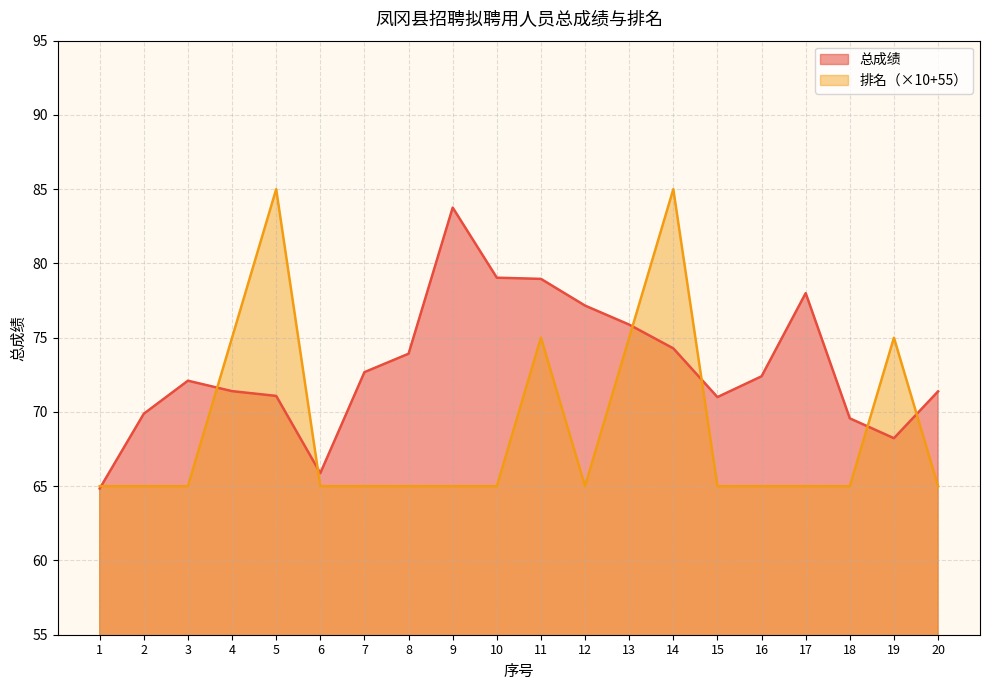

Reading left to right, transcribe all the data shown in this chart.

总成绩: 64.8	69.9	72.1	71.4	71.1	65.9	72.7	73.9	83.8	79.0	79.0	77.2	75.9	74.3	71.0	72.4	78.0	69.6	68.2	71.4
排名: 65.0	65.0	65.0	75.0	85.0	65.0	65.0	65.0	65.0	65.0	75.0	65.0	75.0	85.0	65.0	65.0	65.0	65.0	75.0	65.0